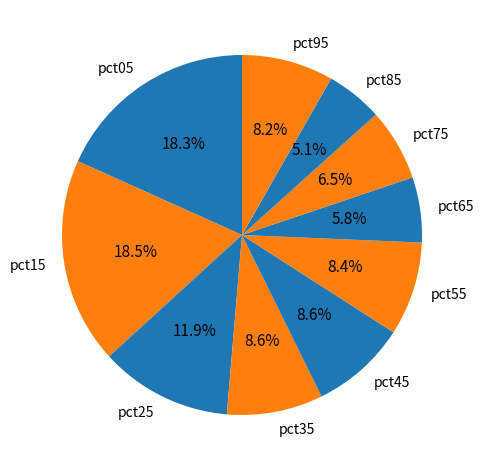

What percentage is the pct65 slice, to the nearest percent?

6%